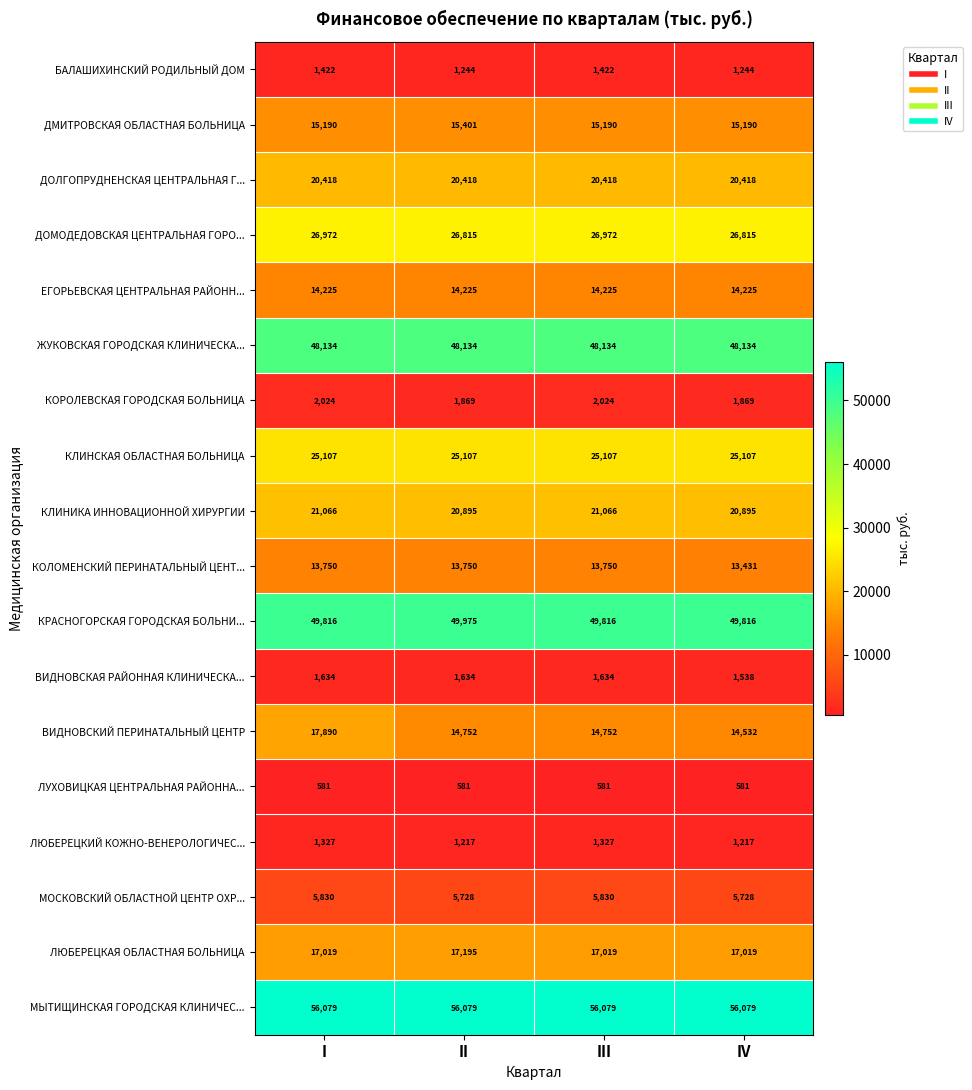

What is the maximum value for ДОМОДЕДОВСКАЯ ЦЕНТРАЛЬНАЯ ГОРО...?

26972